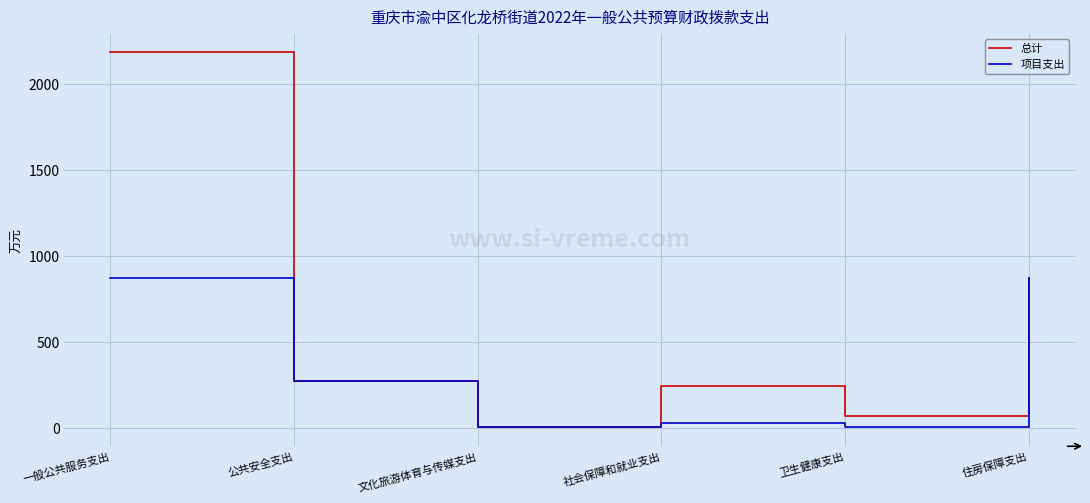

Which series has the largest total across all categories?

总计